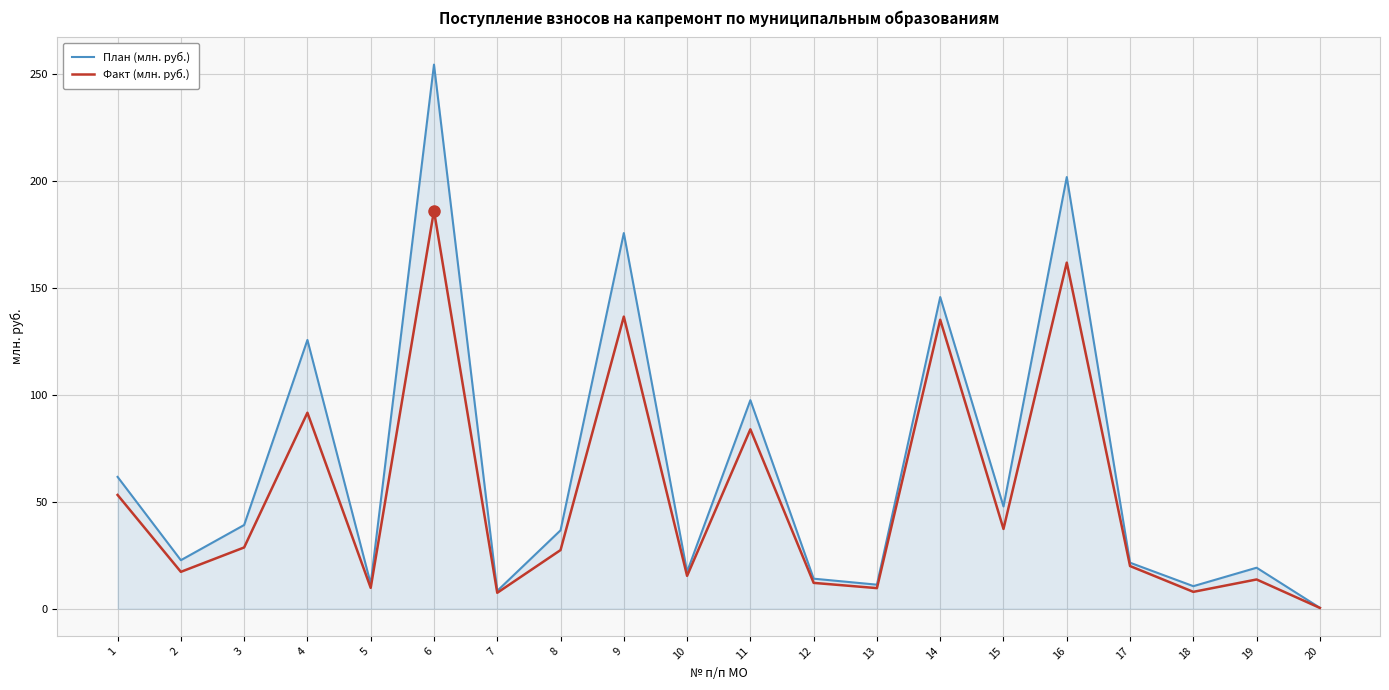

What are all the series names shown in the legend?

План (млн. руб.), Факт (млн. руб.)